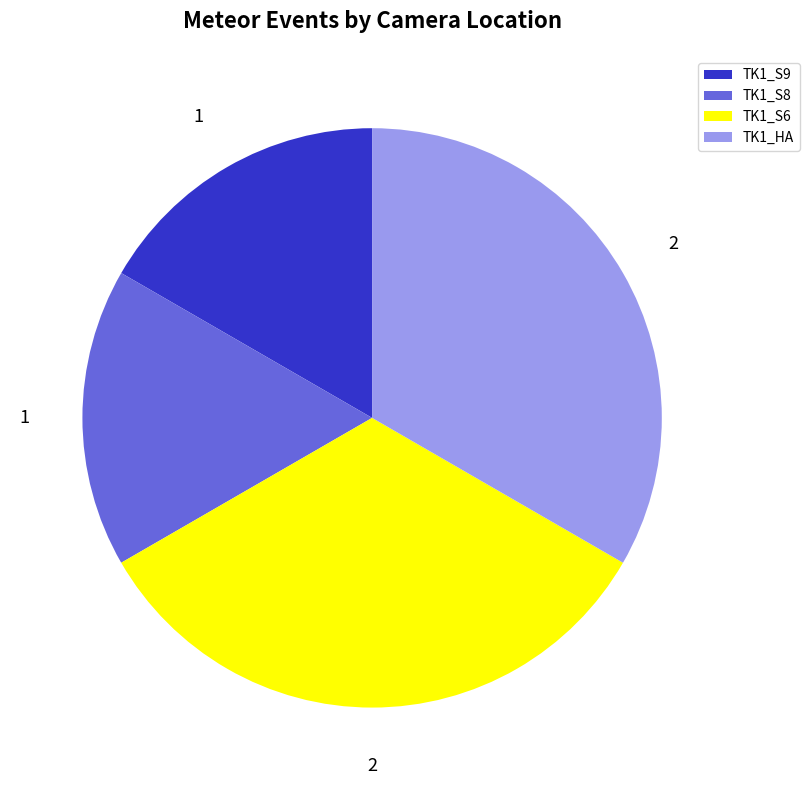

Does TK1_HA represent more than half of the total?

No